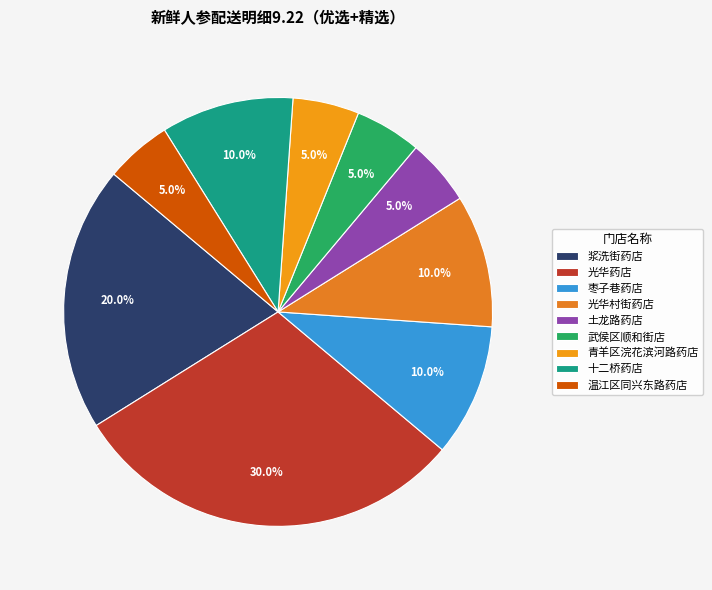

How many segments does this pie chart have?

9